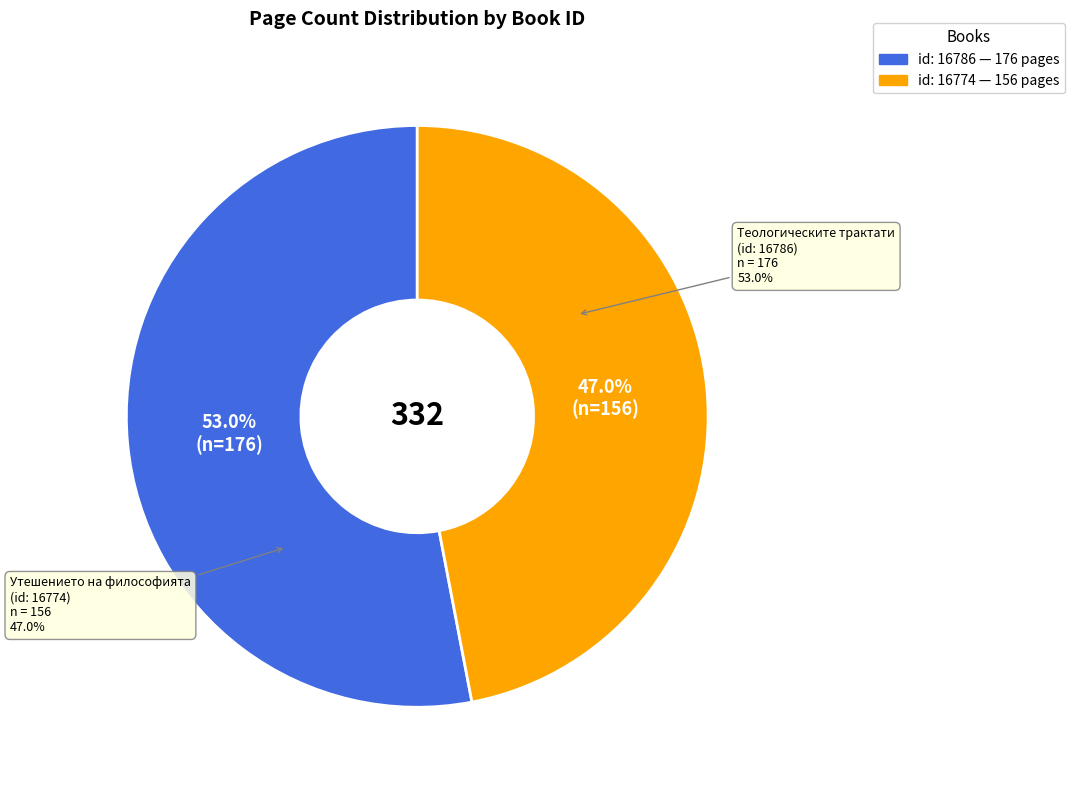

What is the change in value from 16786 to 16774?

-20